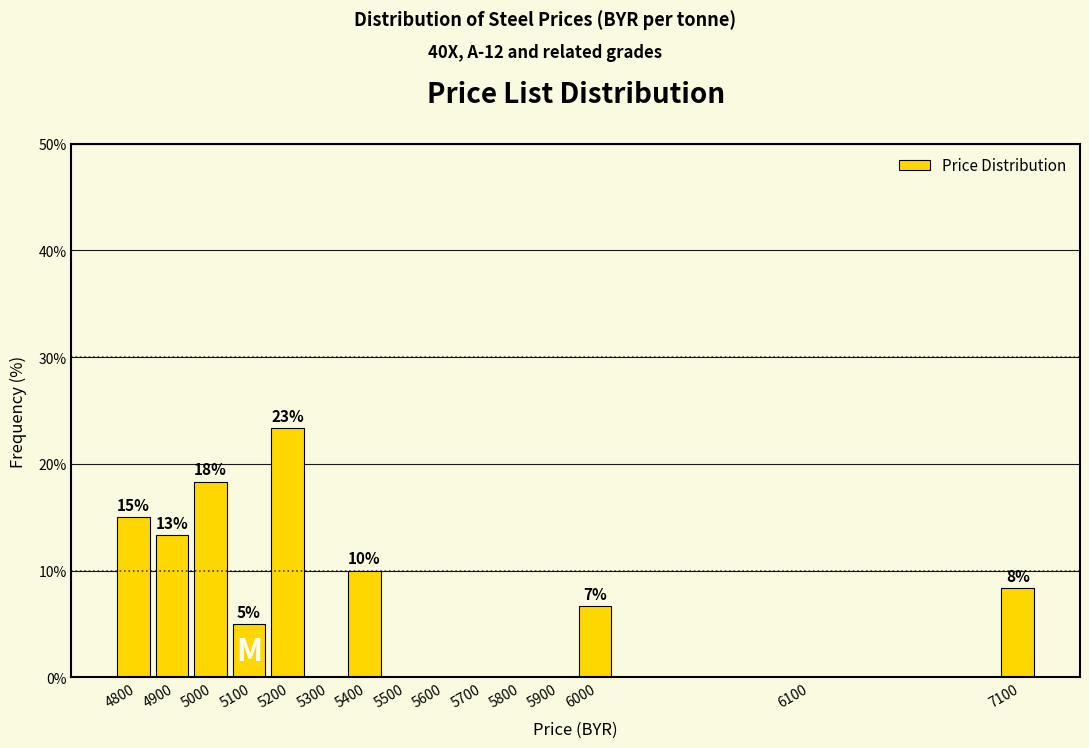

Are the bars horizontal?

No